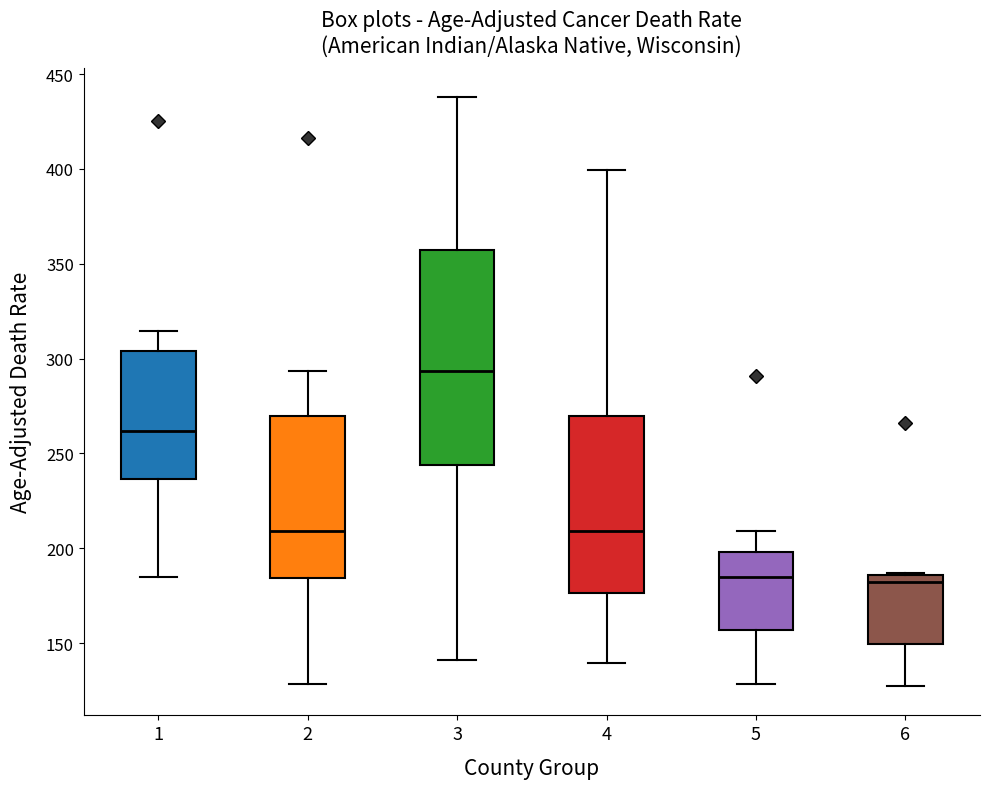

Comparing the boxes themselves (not the whiskers), which one is the tallest?

3